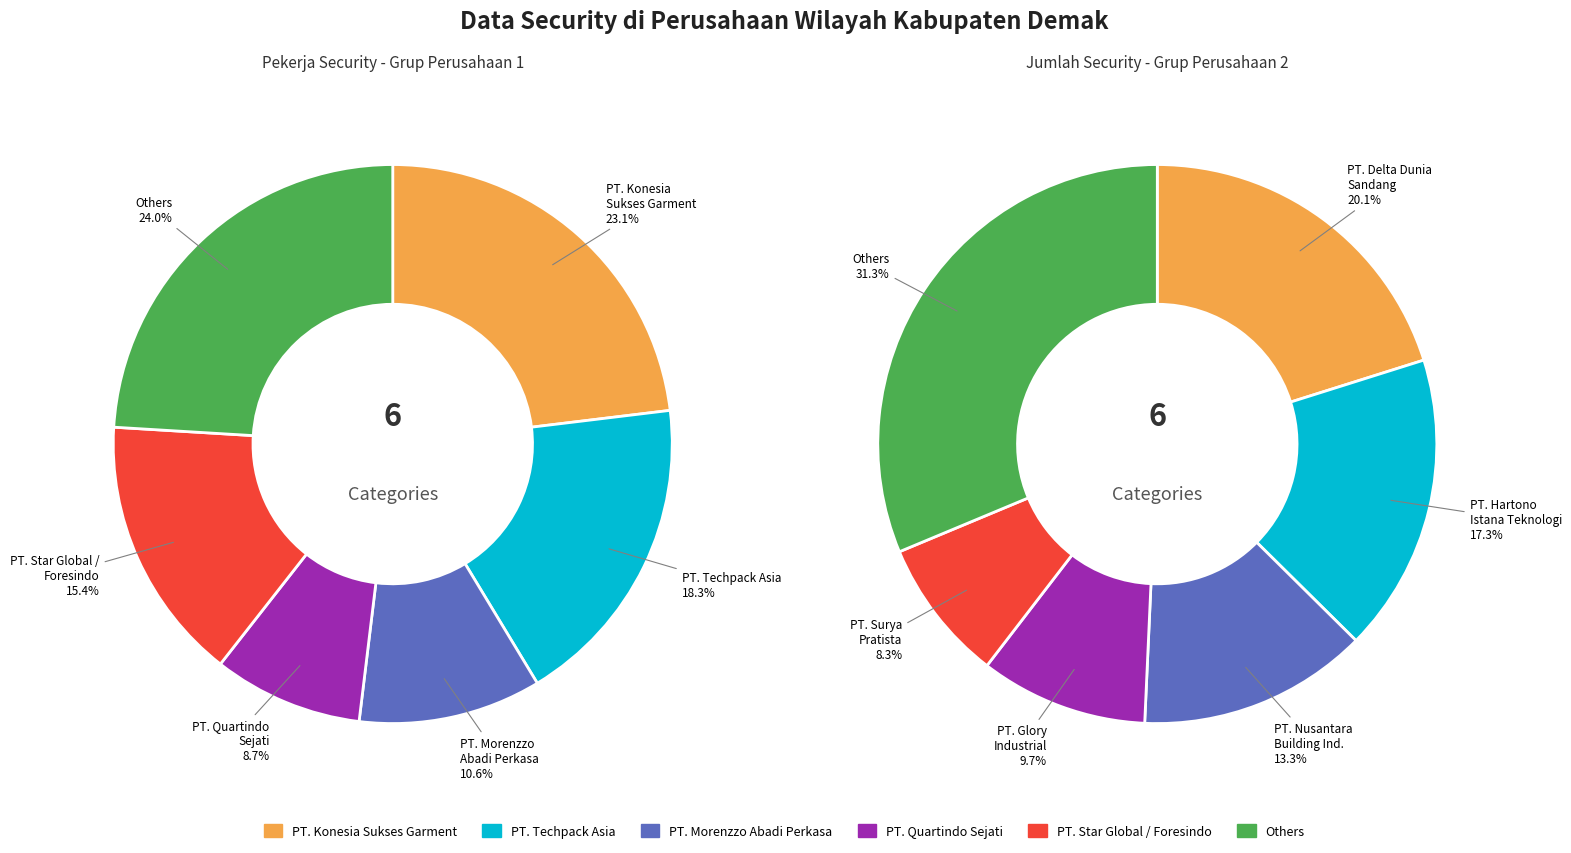

To the nearest percent, what portion does PT. Konesia Sukses Garment represent?

23%